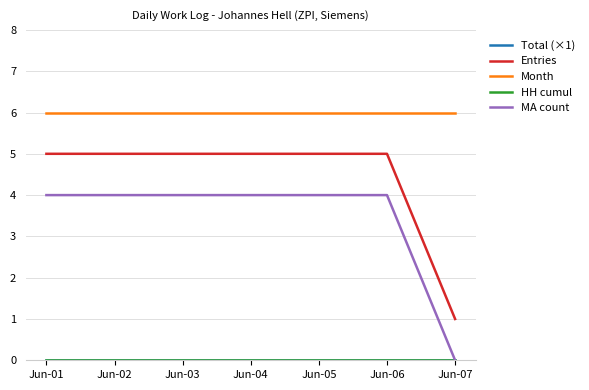

Does the chart display data point markers on the line(s)?

No